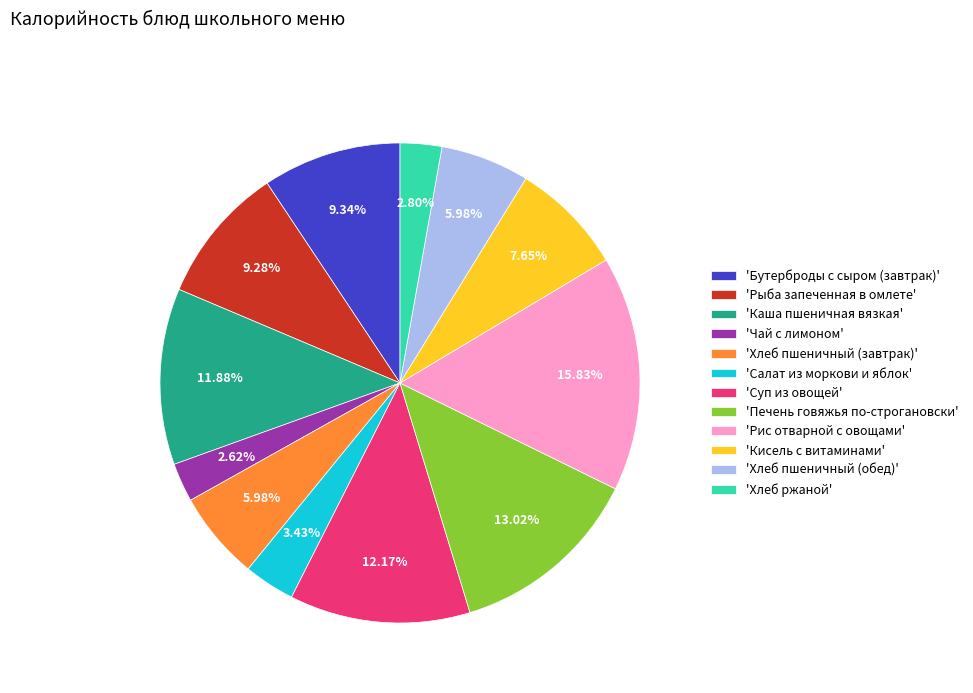

How many segments does this pie chart have?

12